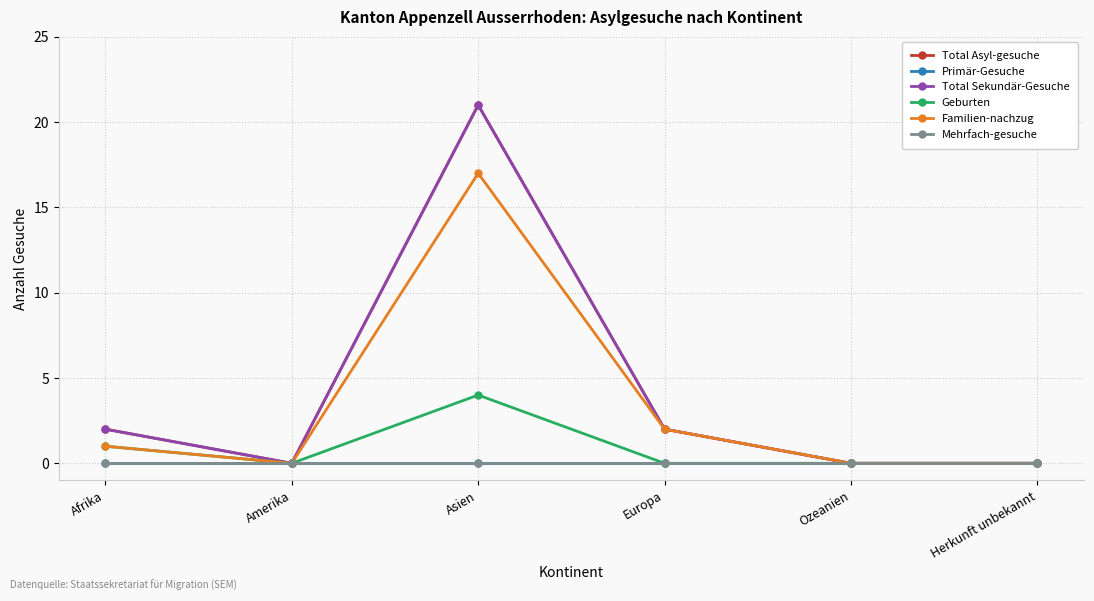

Does the chart have visible grid lines?

Yes